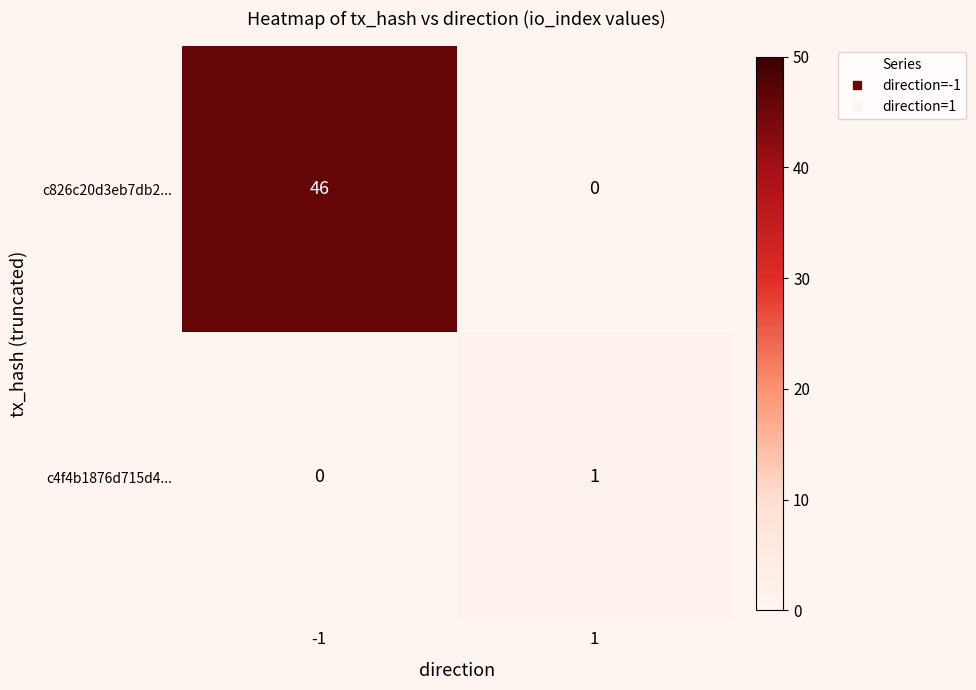

True or false: c826c20d3eb7db2... has a value of 46 at -1.

True